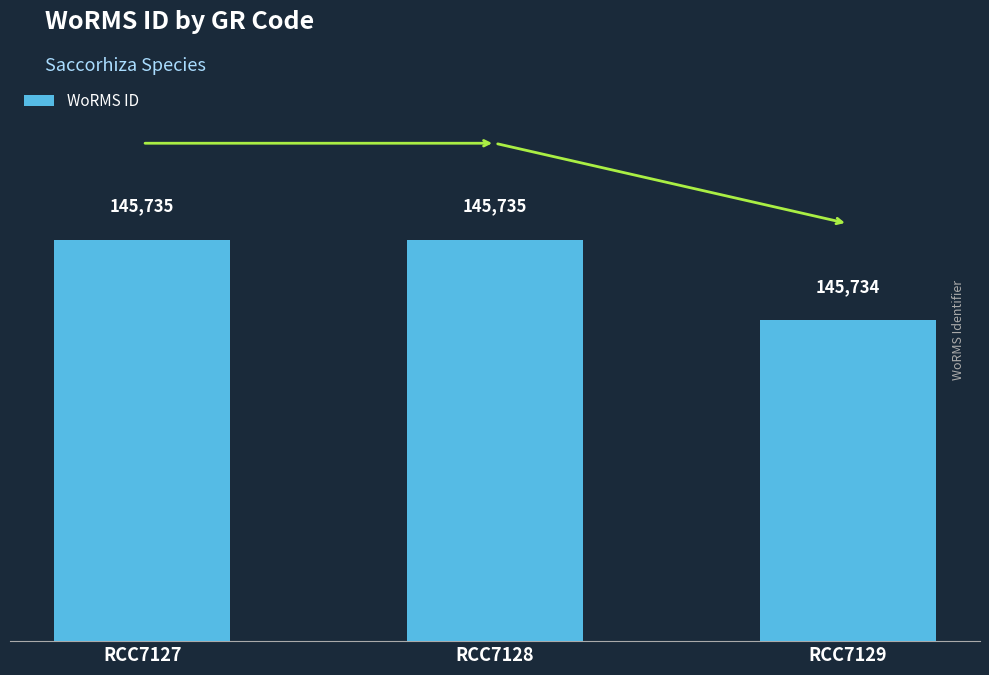

Does the chart contain any negative values?

No